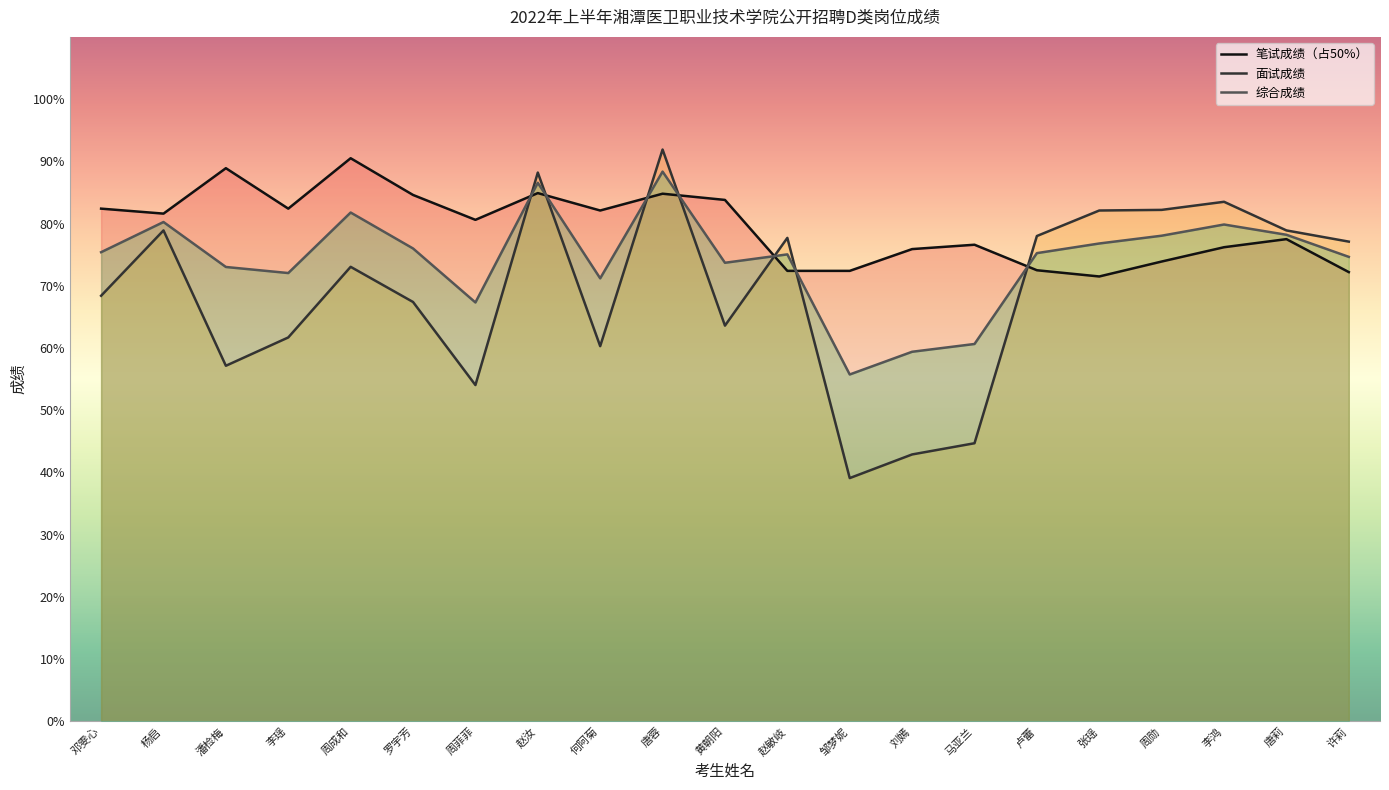

What is the label of the 20th point from the left?

唐莉